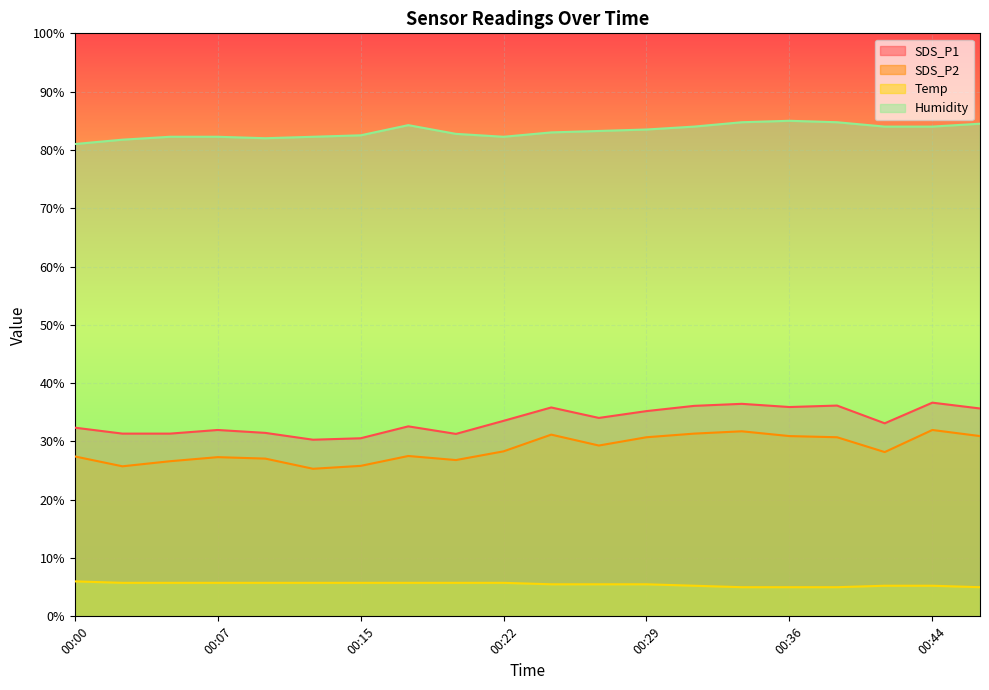

True or false: Temp and SDS_P2 intersect in this chart.

False